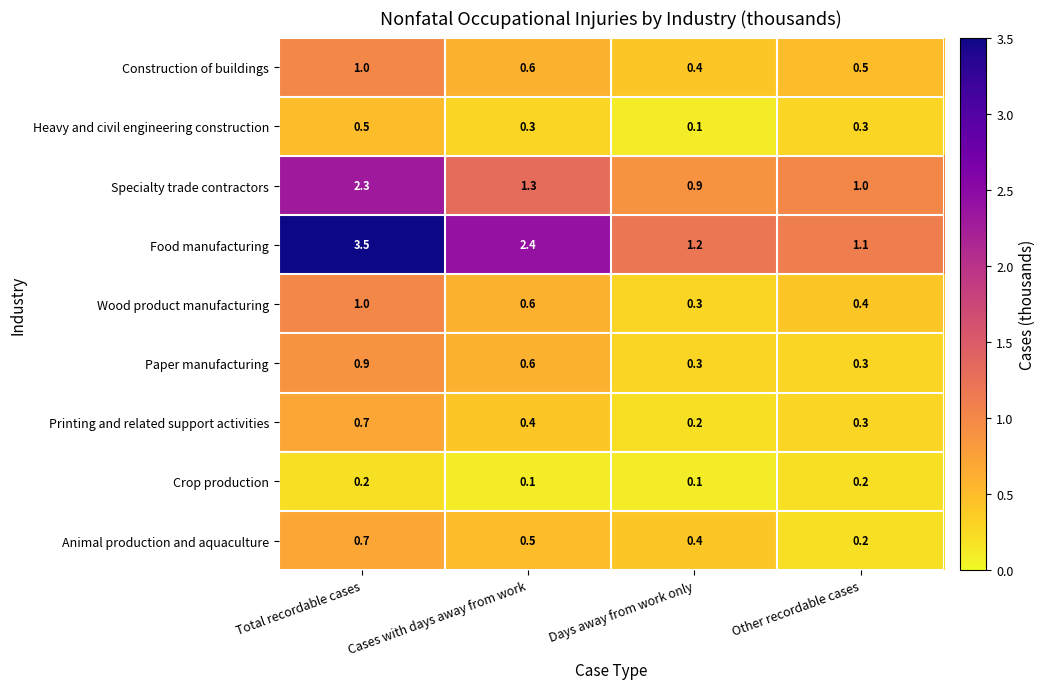

Which series has the largest range (max minus min)?

Food manufacturing